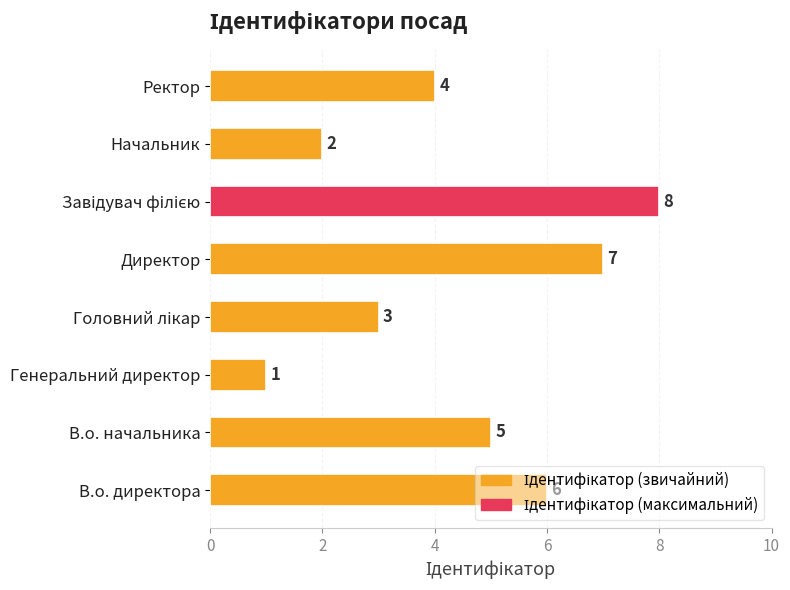

Which category has the lowest value across all series?

Генеральний директор